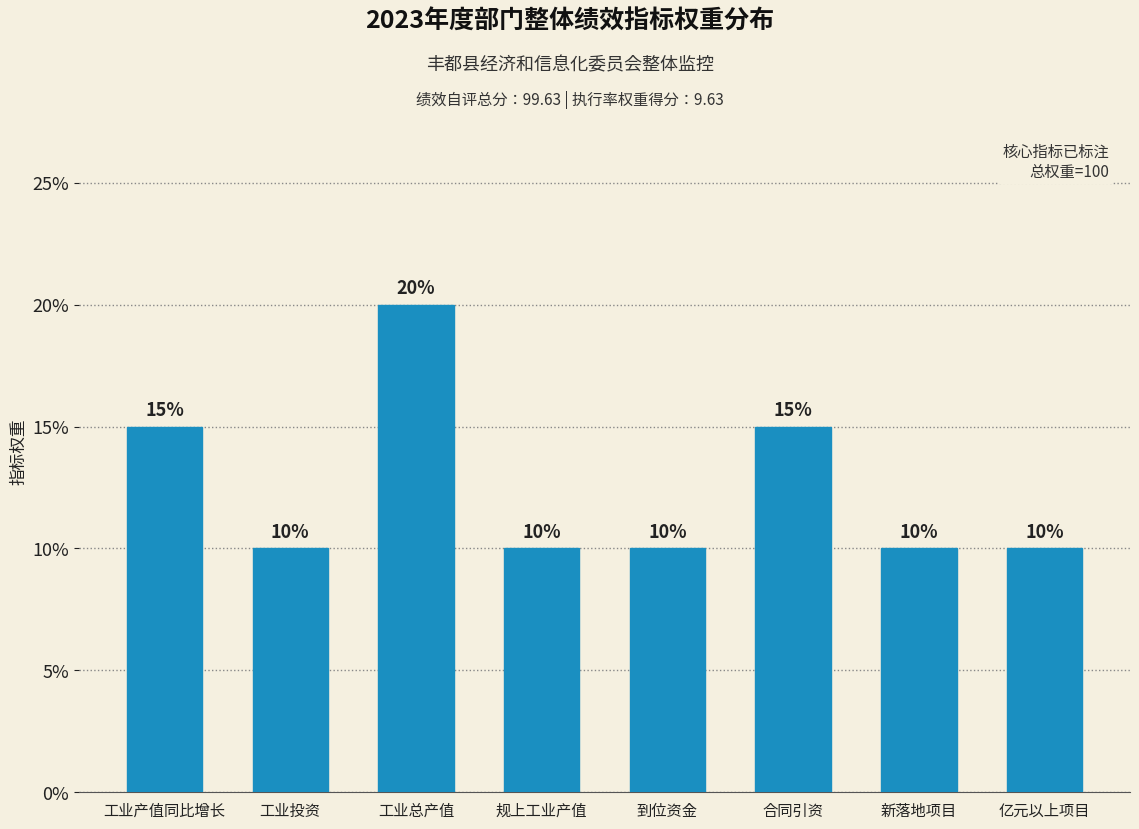

Reading left to right, transcribe all the data shown in this chart.

工业产值同比增长=15	工业投资=10	工业总产值=20	规上工业产值=10	到位资金=10	合同引资=15	新落地项目=10	亿元以上项目=10